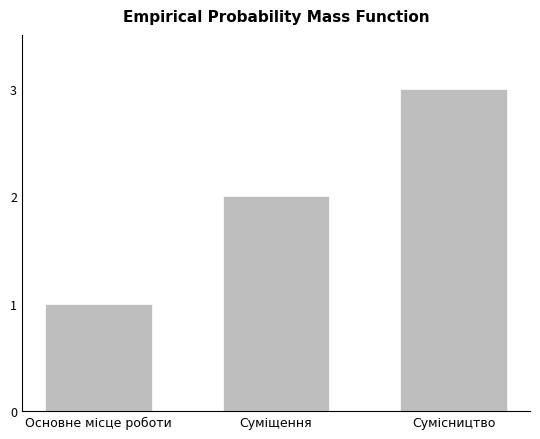

The value at Суміщення is 3. True or false?

False